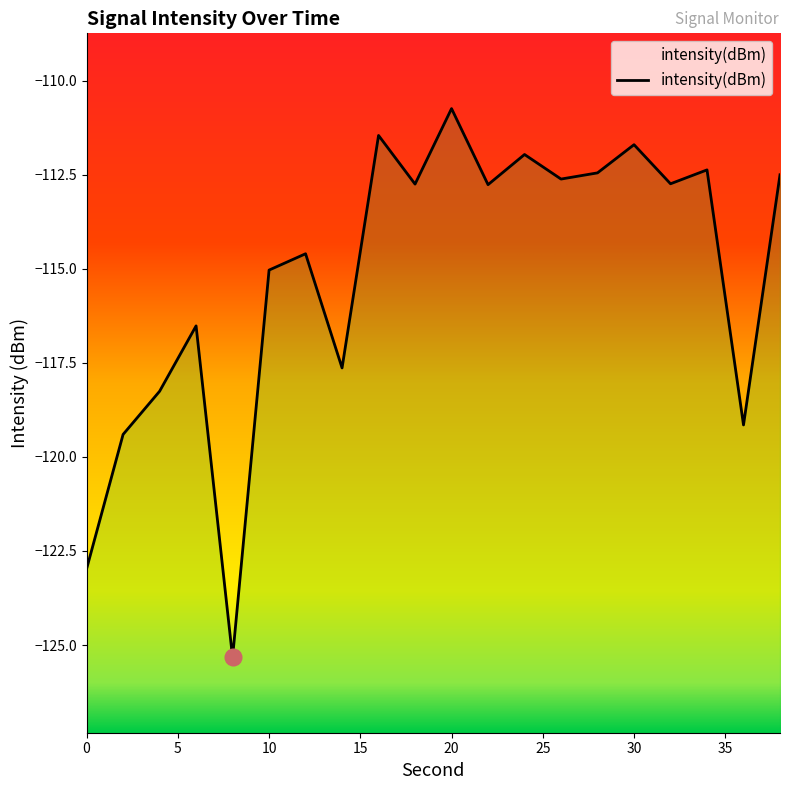

Between 38 and 12, which is larger?

38